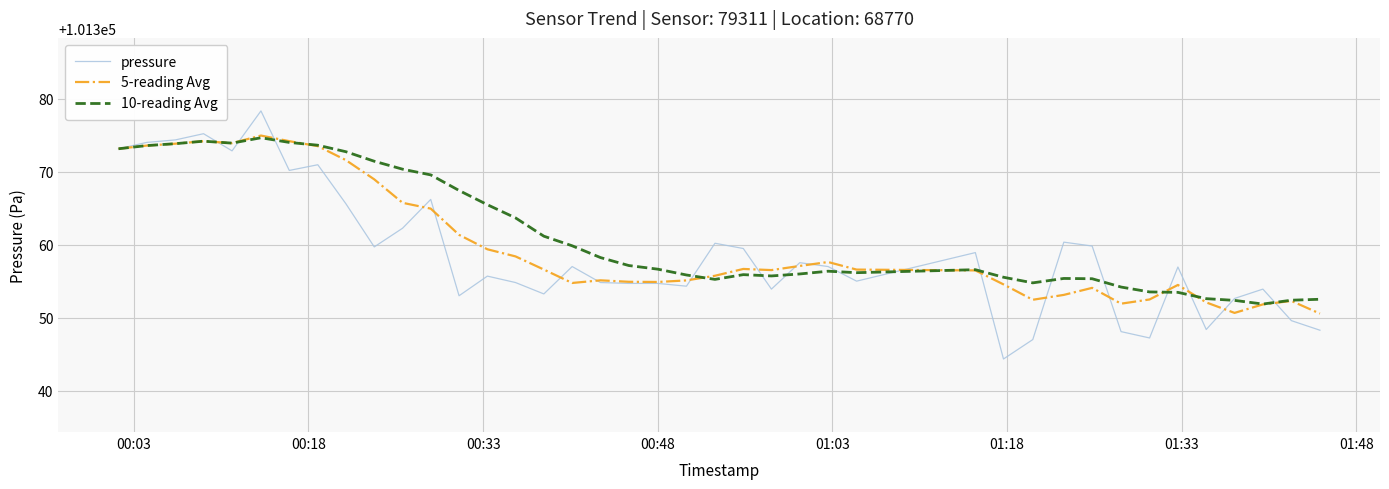

What is the lowest value of the 5-reading Avg series?

101350.6